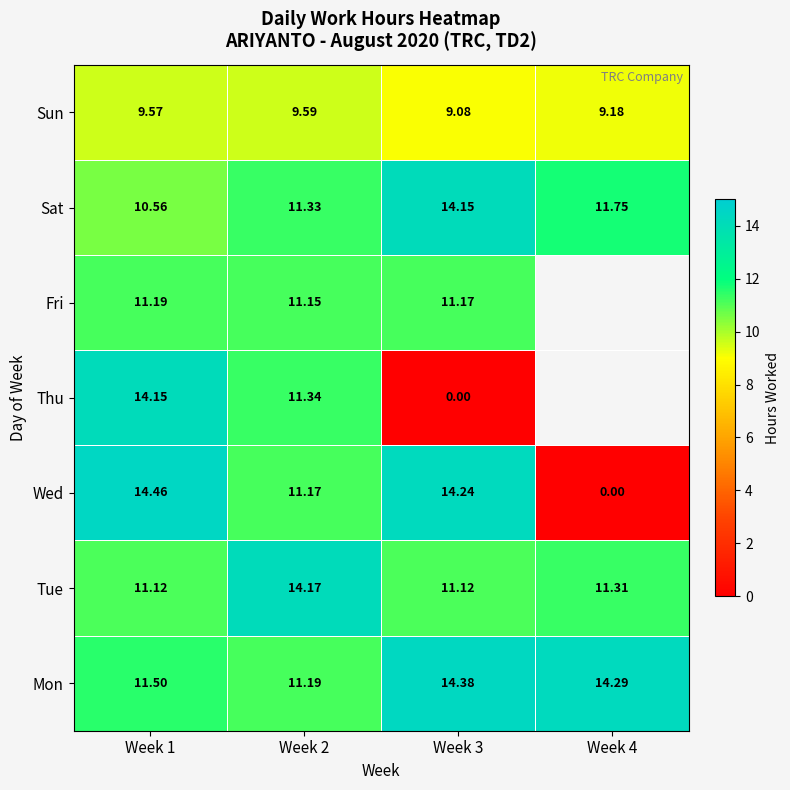

The Sat series shows 11.8 at Week 4. True or false?

True